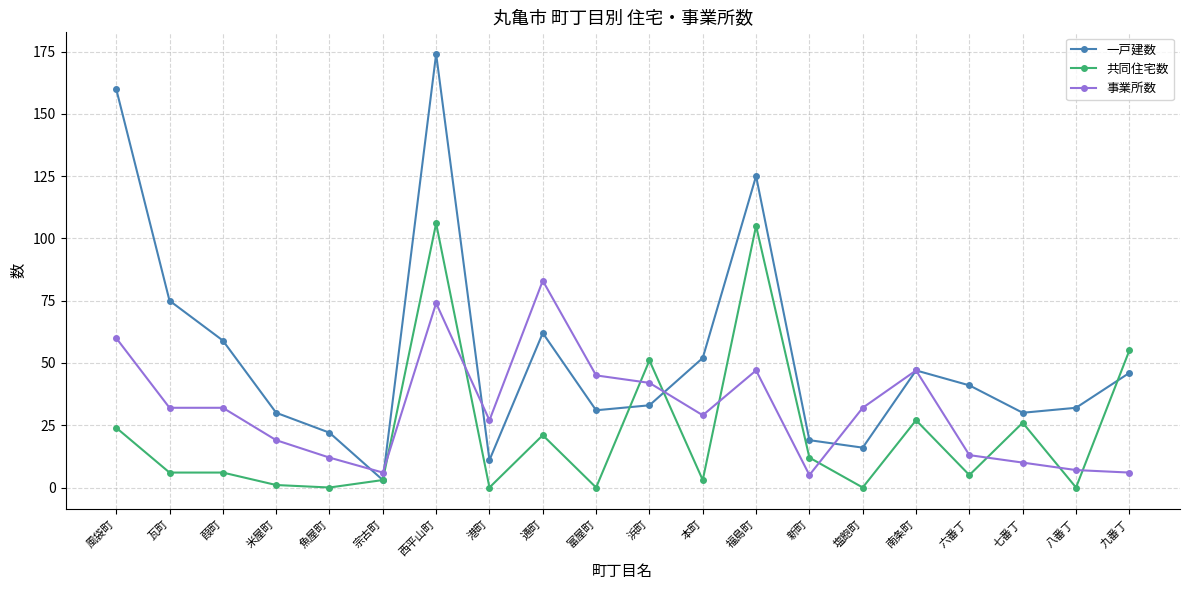

What is the label of the 9th point from the left?

通町